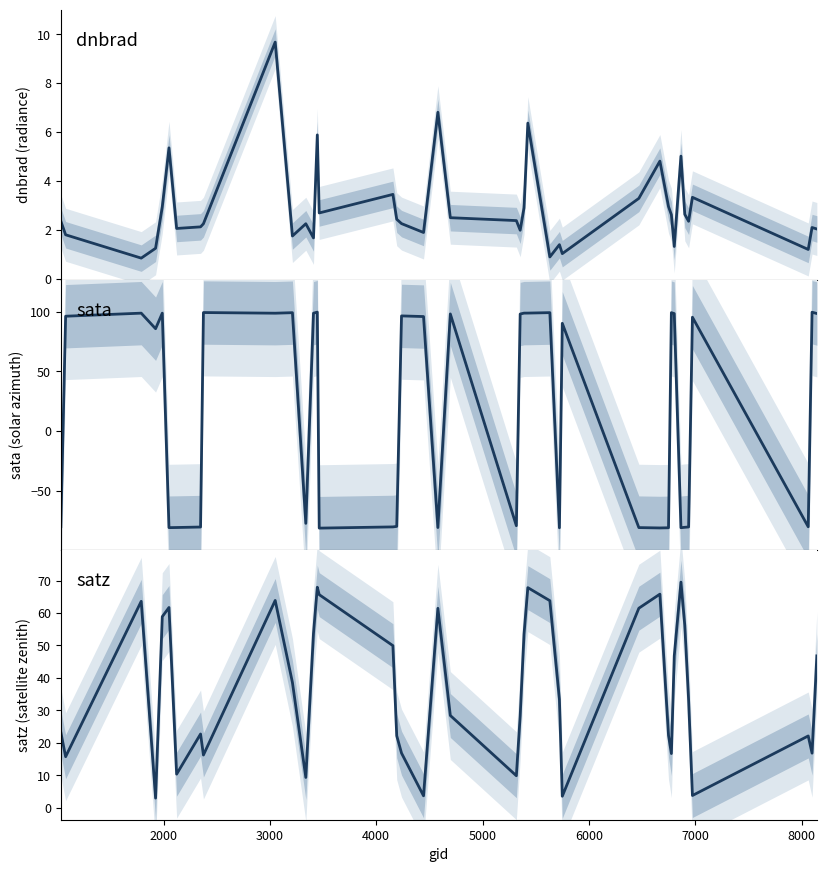

Which series ends up on top after the final intersection of sata and dnbrad?

sata